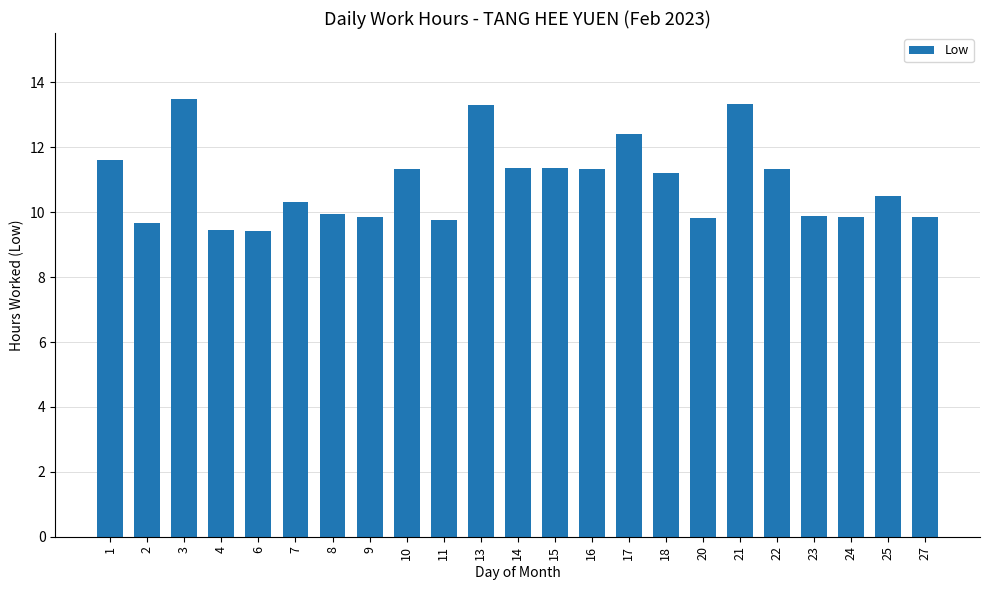

What is the maximum value shown in the chart?

13.5